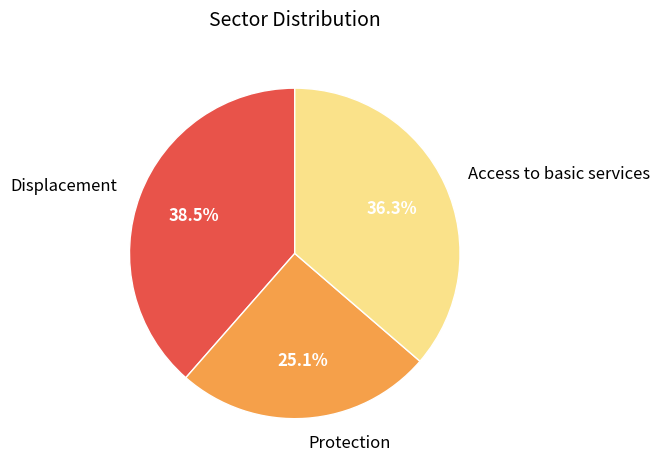

Approximately how many times larger is the value at Protection compared to Access to basic services?

0.7